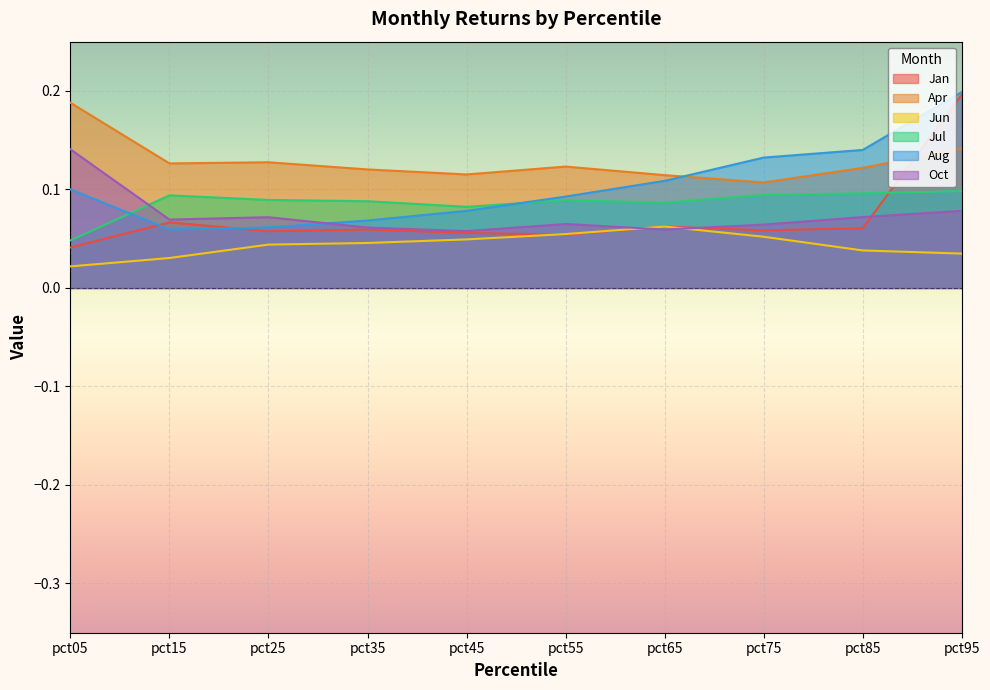

At which label is Apr closest to 0?

pct75